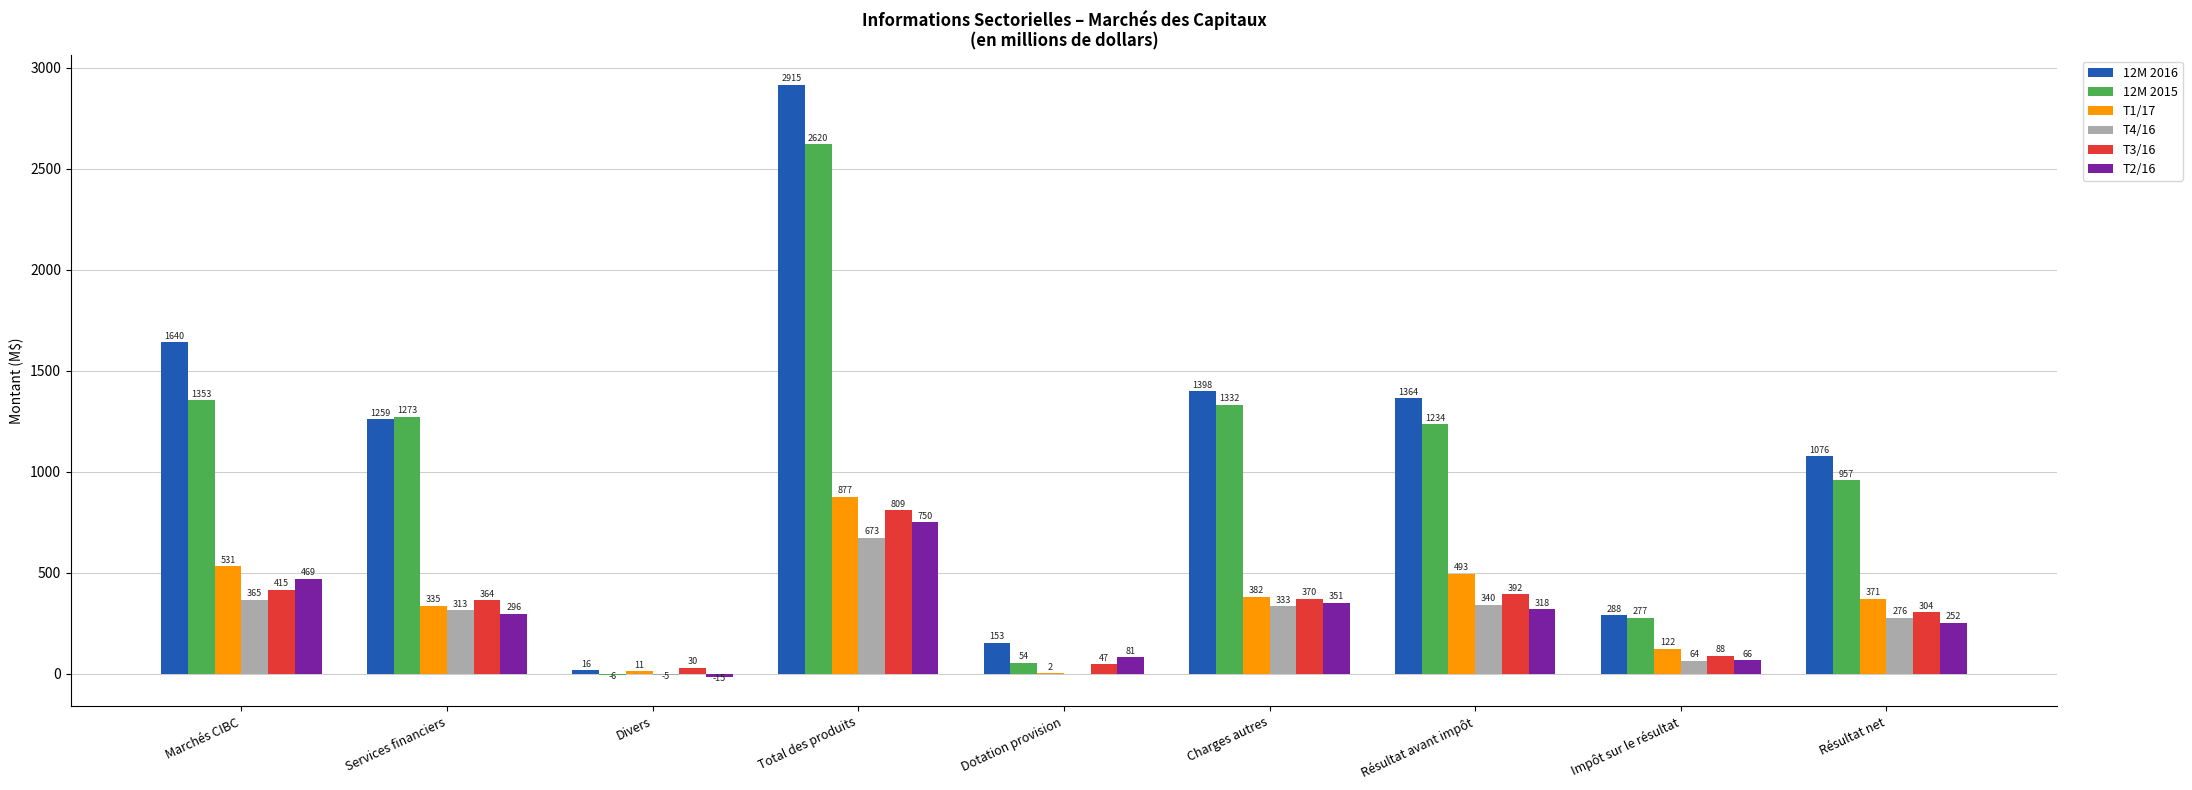

Where does the T1/17 series first go above 371?

Marchés CIBC